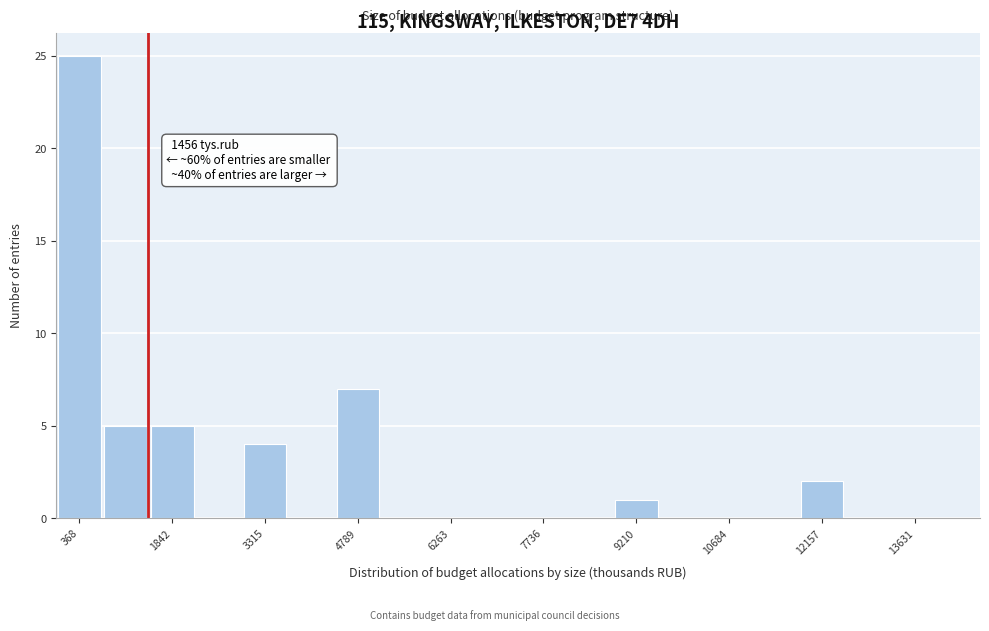

Around what value on the x-axis is the tallest bar? Give the approximate position of its centre, as read against the axis.

400